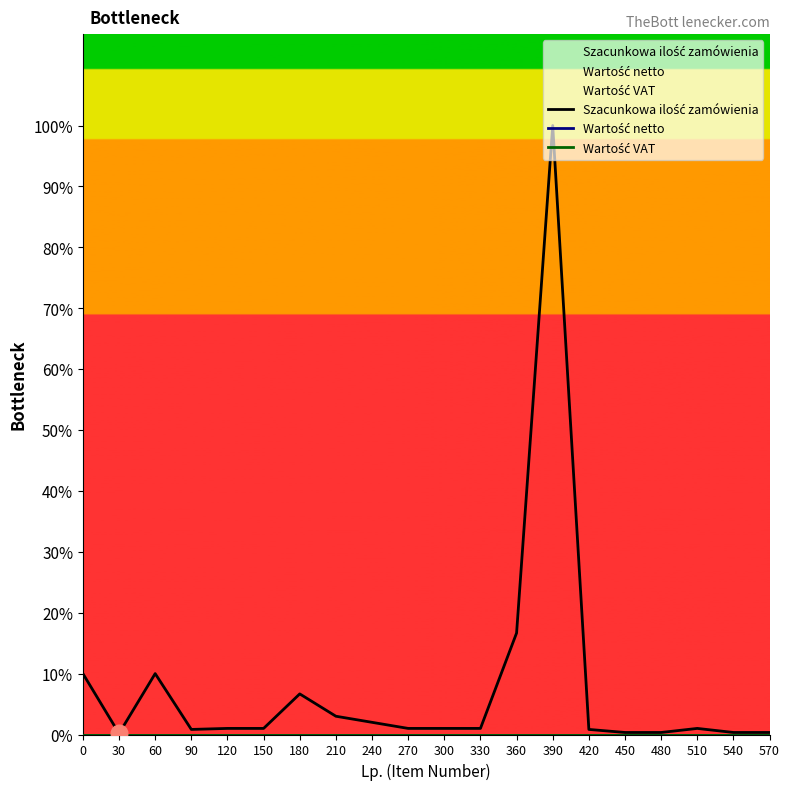

True or false: Wartość netto and Wartość VAT intersect in this chart.

False